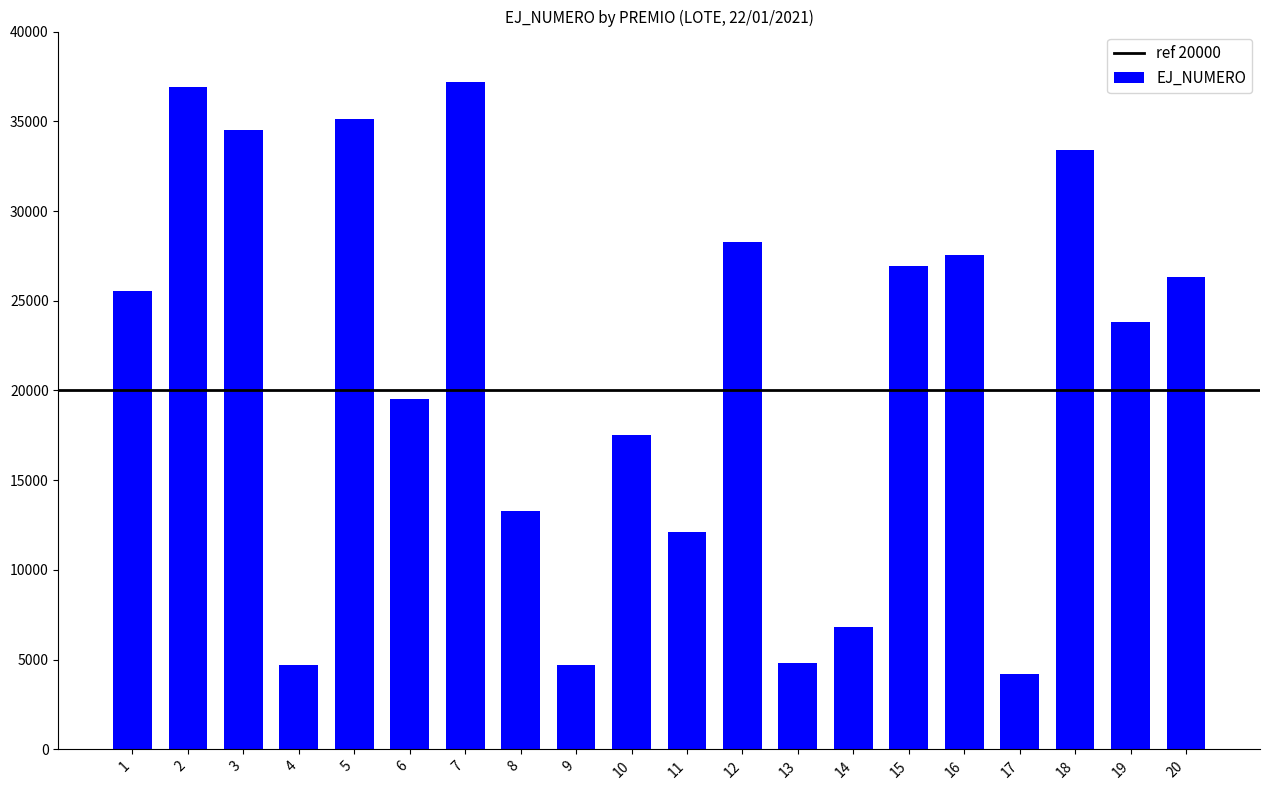

What is the value of the 20th bar from the left?

26350